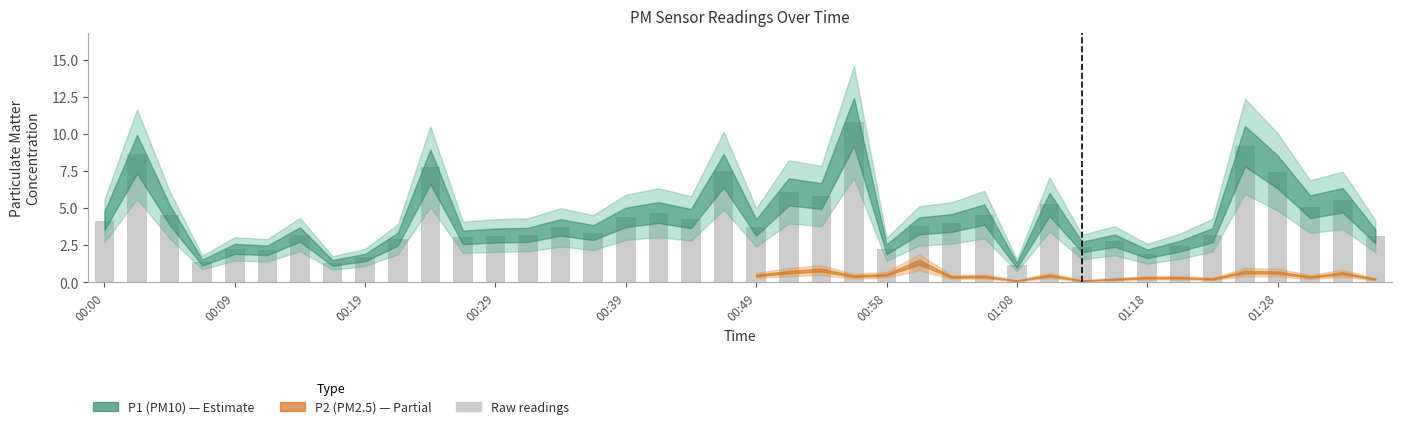

Count the number of categories in the chart.

40